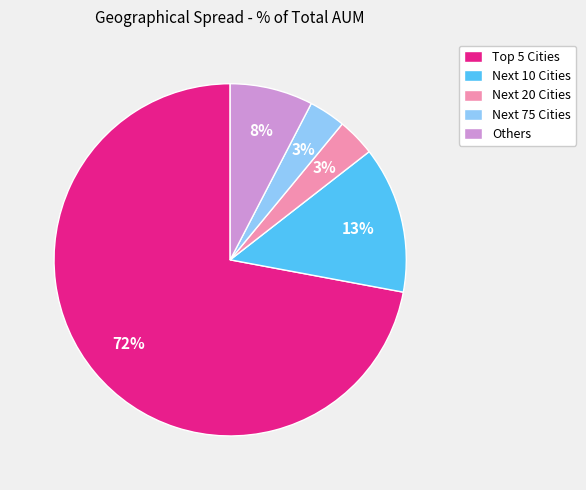

Do Next 10 Cities and Next 75 Cities together represent more than half of the pie?

No